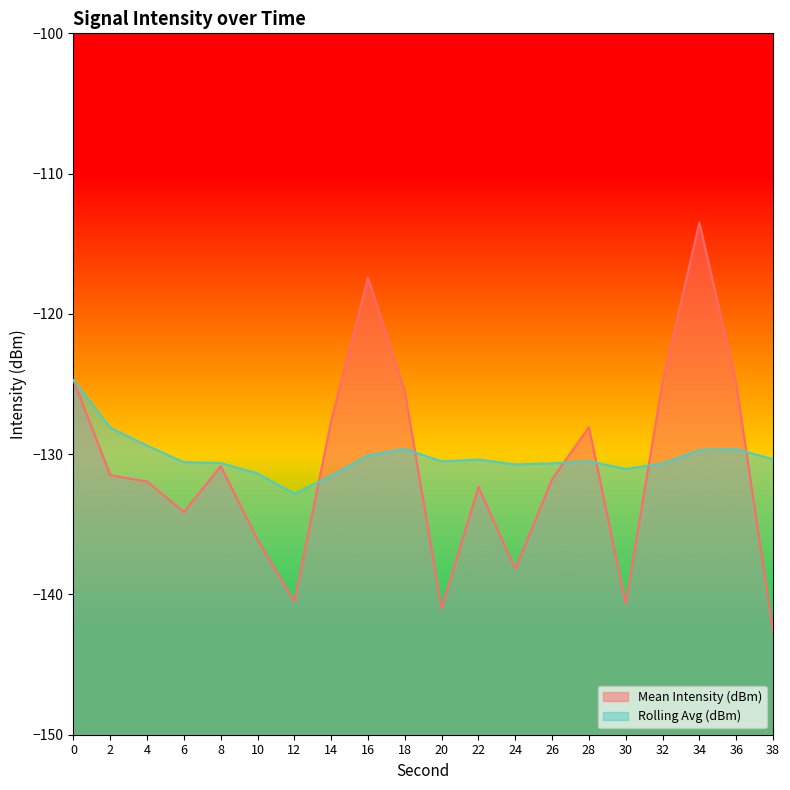

What is the maximum value for Mean Intensity (dBm)?

-113.5